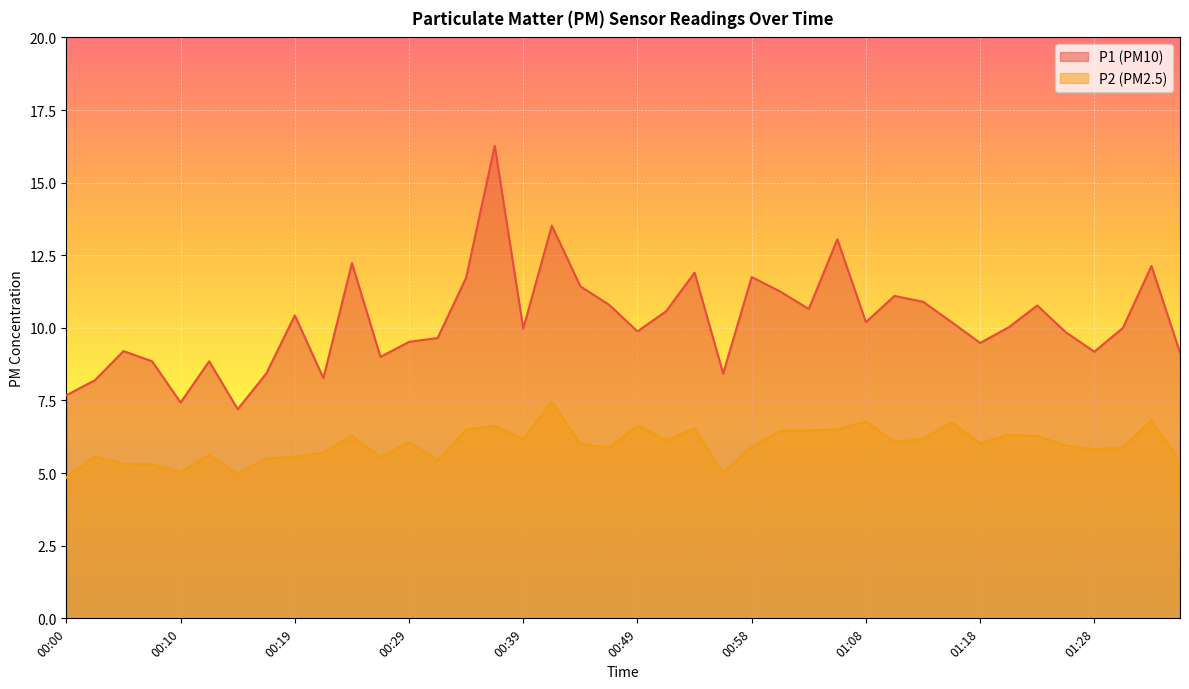

What is the spread (max minus min) of values at 00:32?

4.2